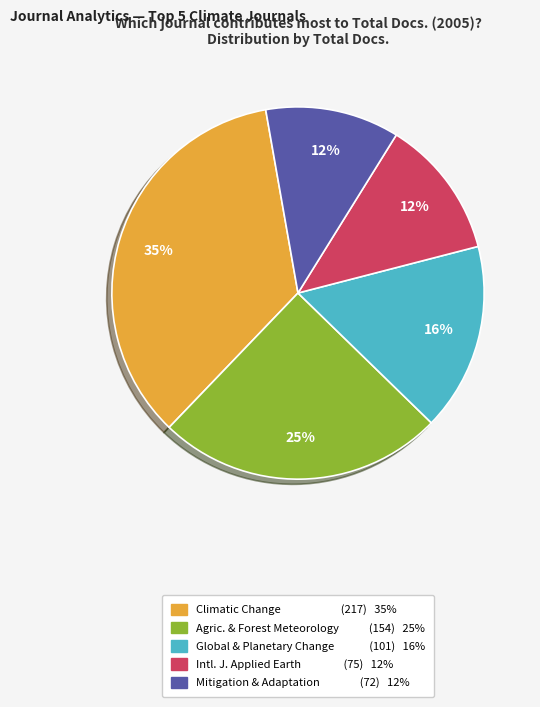

To the nearest percent, what is the difference between the largest and smallest slice percentages?

23%